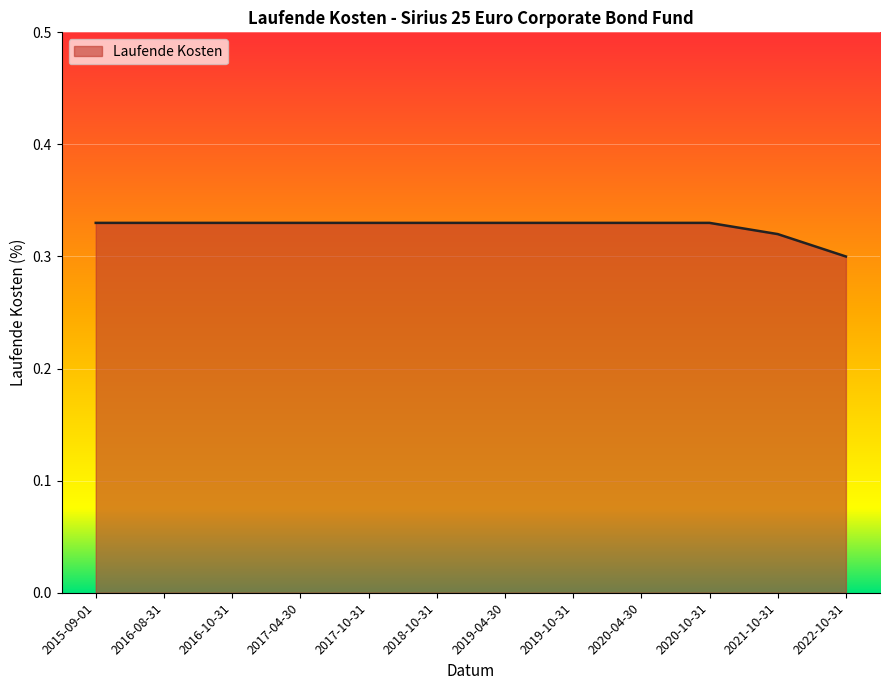

Is it true that the value at 2016-08-31 is 0.3?

True